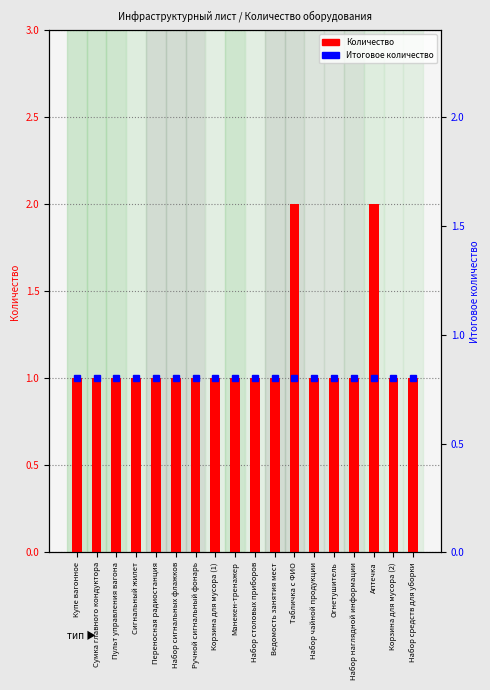

Rank the categories by value from lowest to highest.

Купе вагонное, Сумка главного кондуктора, Пульт управления вагона, Сигнальный жилет, Переносная радиостанция, Набор сигнальных флажков, Ручной сигнальный фонарь, Корзина для мусора (1), Манекен-тренажер, Набор столовых приборов, Ведомость занятия мест, Набор чайной продукции, Огнетушитель, Набор наглядной информации, Корзина для мусора (2), Набор средств для уборки, Табличка с ФИО, Аптечка